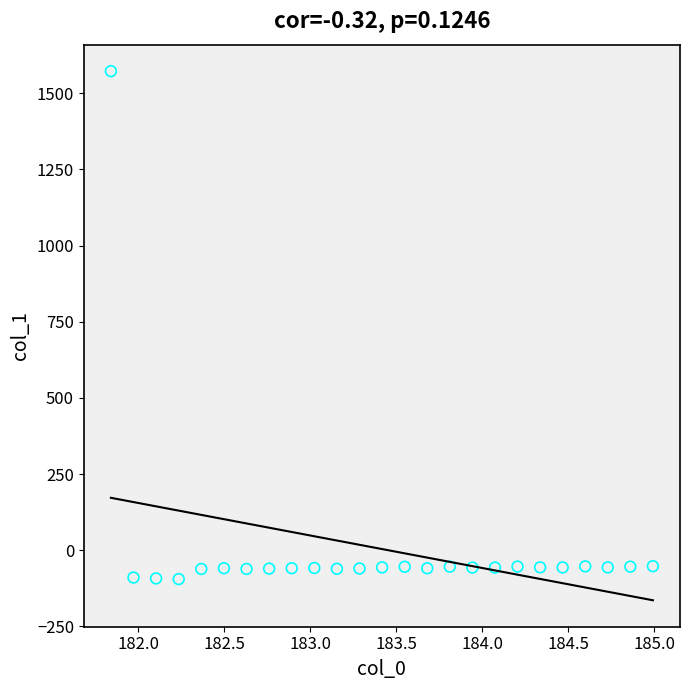

What is the range of X values (max minus min)?

3.1